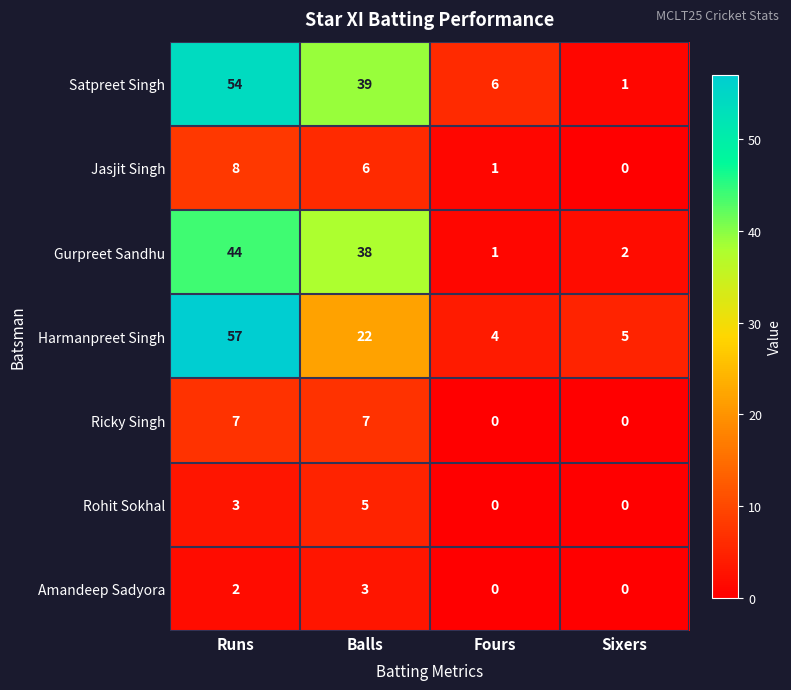

What is the total value across all series at Balls?

120